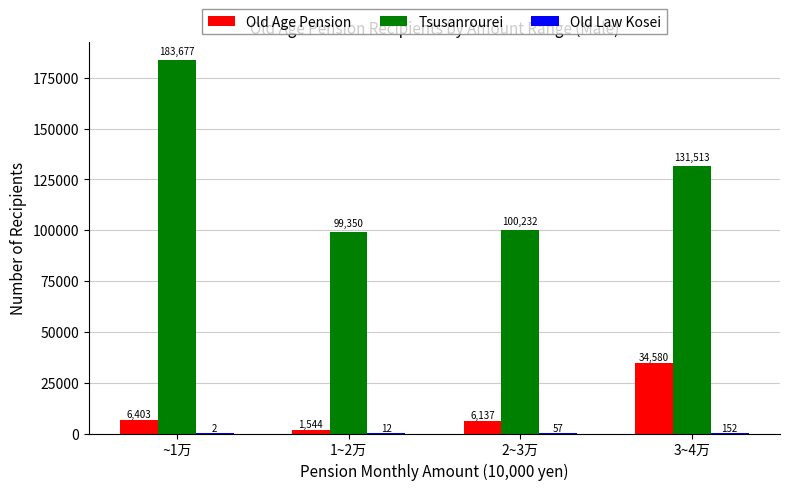

What is the sum of the Old Age Pension values at 2~3万 and 1~2万?

7681